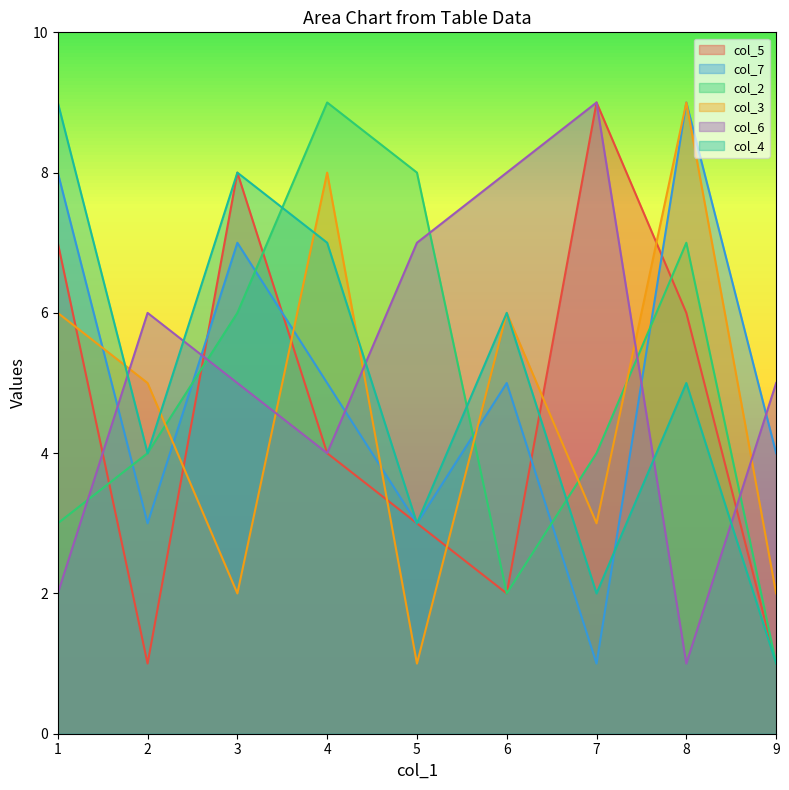

How many interior local valleys does the col_2 series have?

1